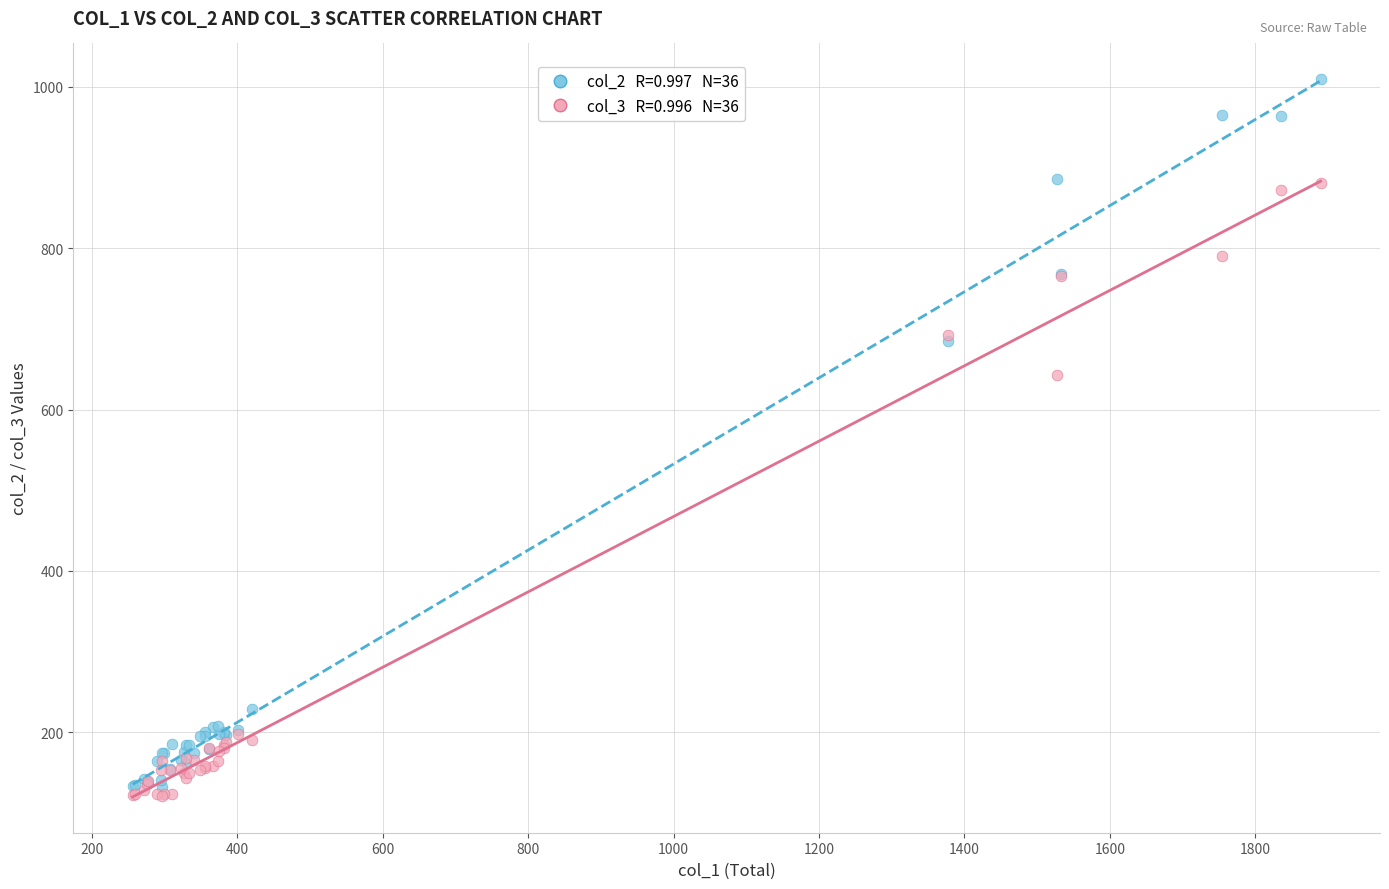

Across all series, what Y value is closest to 565?

643